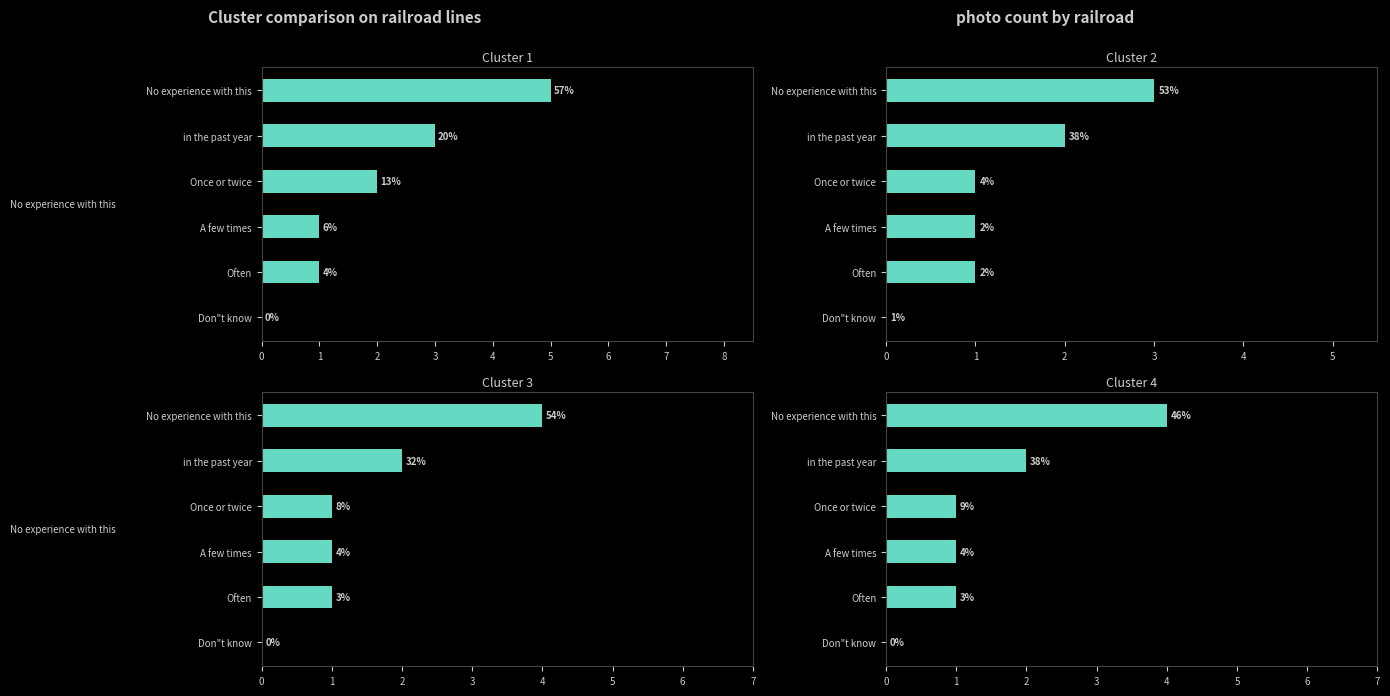

Count the number of categories in the chart.

6